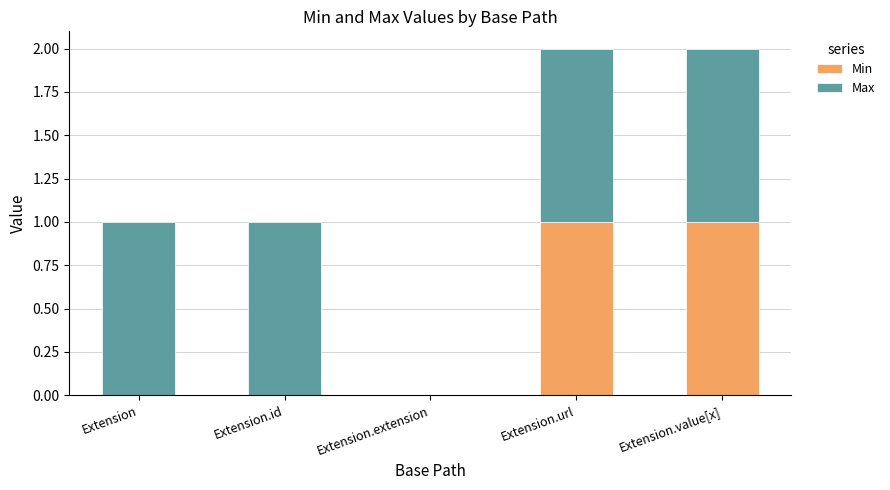

The value of Min at Extension.extension is -1. True or false?

False